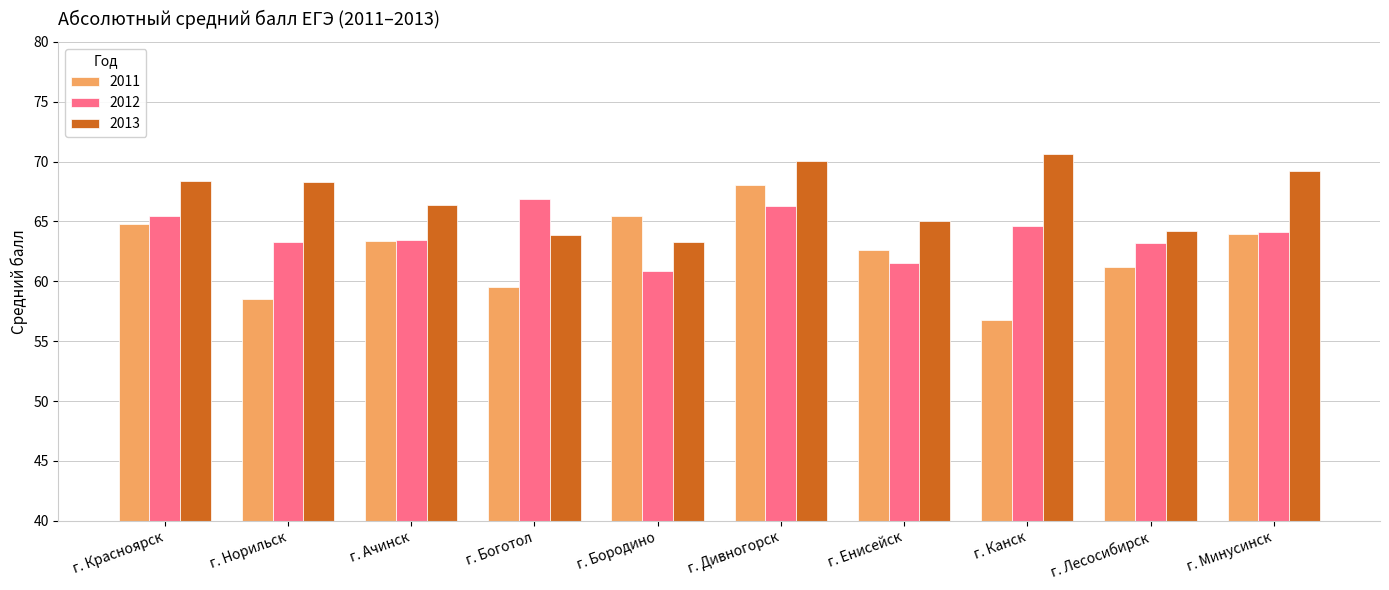

Rank the series by their maximum value, from highest to lowest.

2013, 2011, 2012